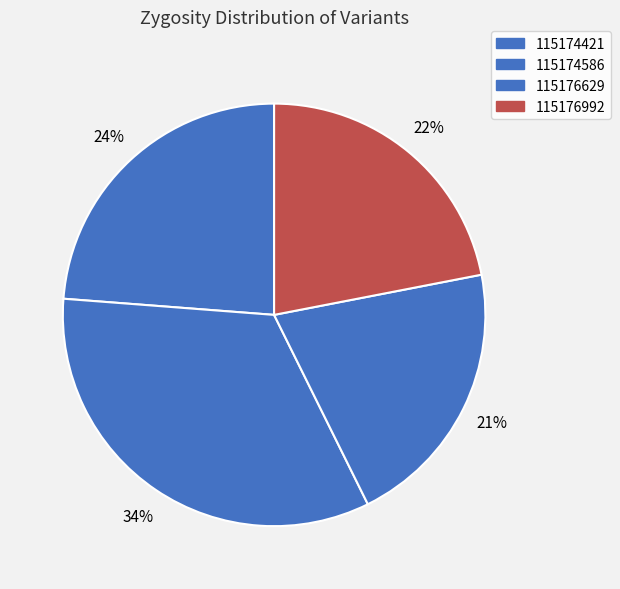

Does 115176992 represent more than half of the total?

No